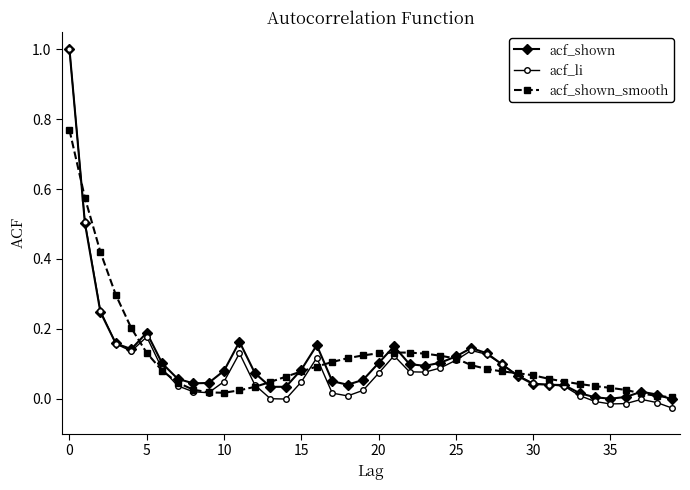

Which series has the widest spread of values?

acf_li